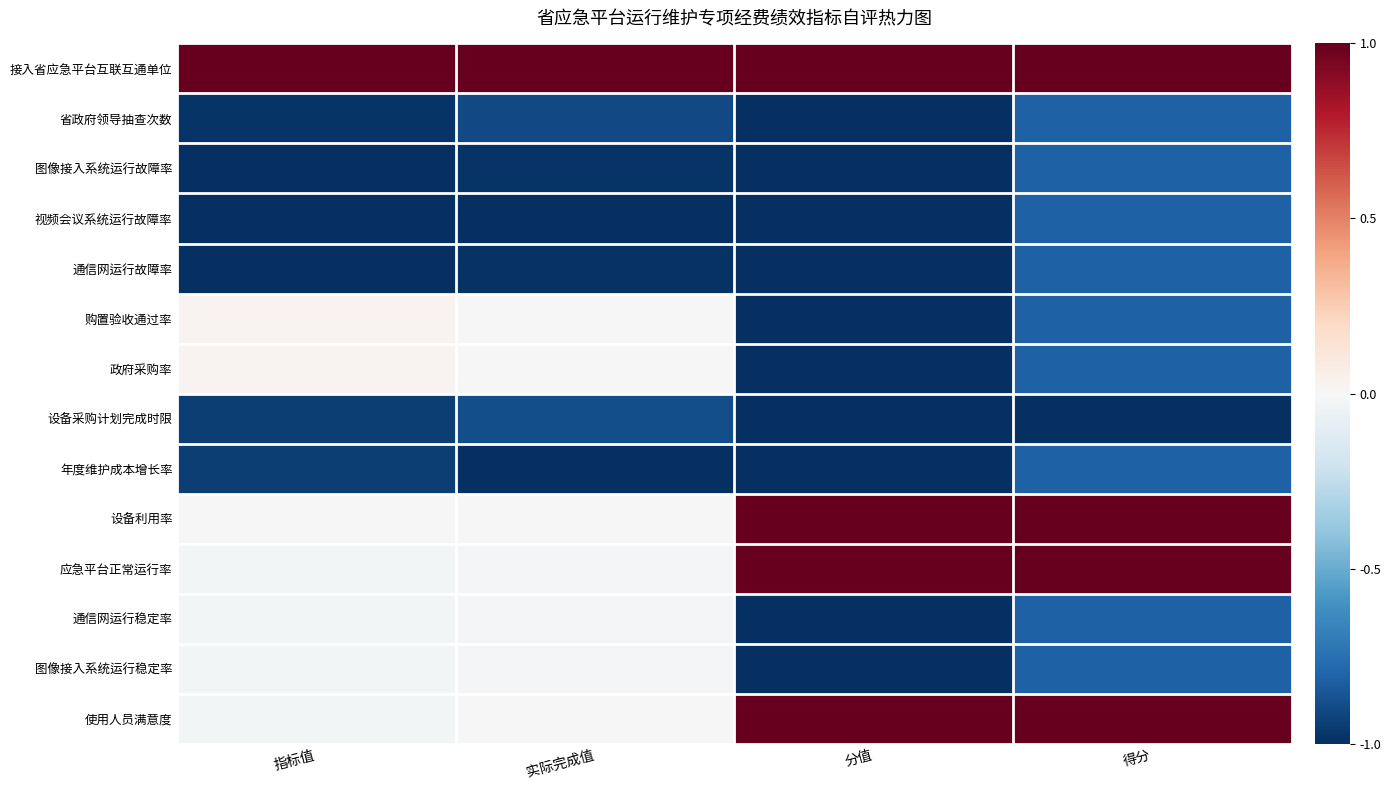

Rank the series by their maximum value, from highest to lowest.

接入省应急平台互联互通单位, 设备利用率, 应急平台正常运行率, 使用人员满意度, 购置验收通过率, 政府采购率, 通信网运行稳定率, 图像接入系统运行稳定率, 省政府领导抽查次数, 图像接入系统运行故障率, 视频会议系统运行故障率, 通信网运行故障率, 年度维护成本增长率, 设备采购计划完成时限